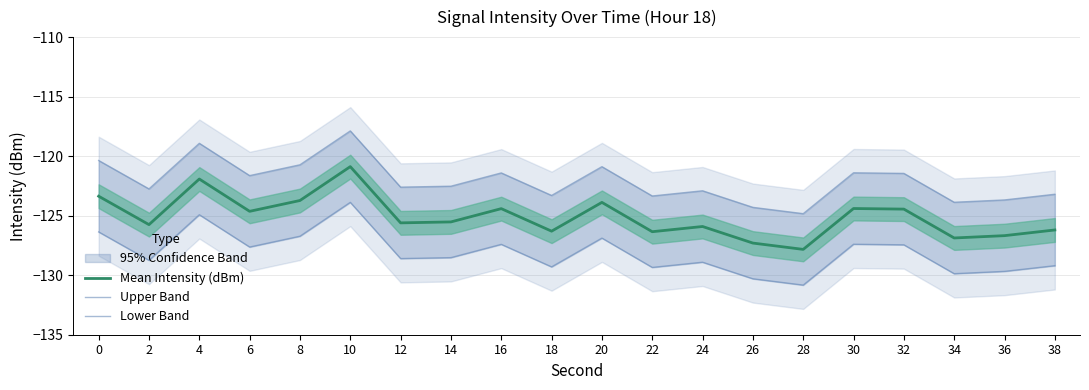

Count the number of data series in this chart.

3